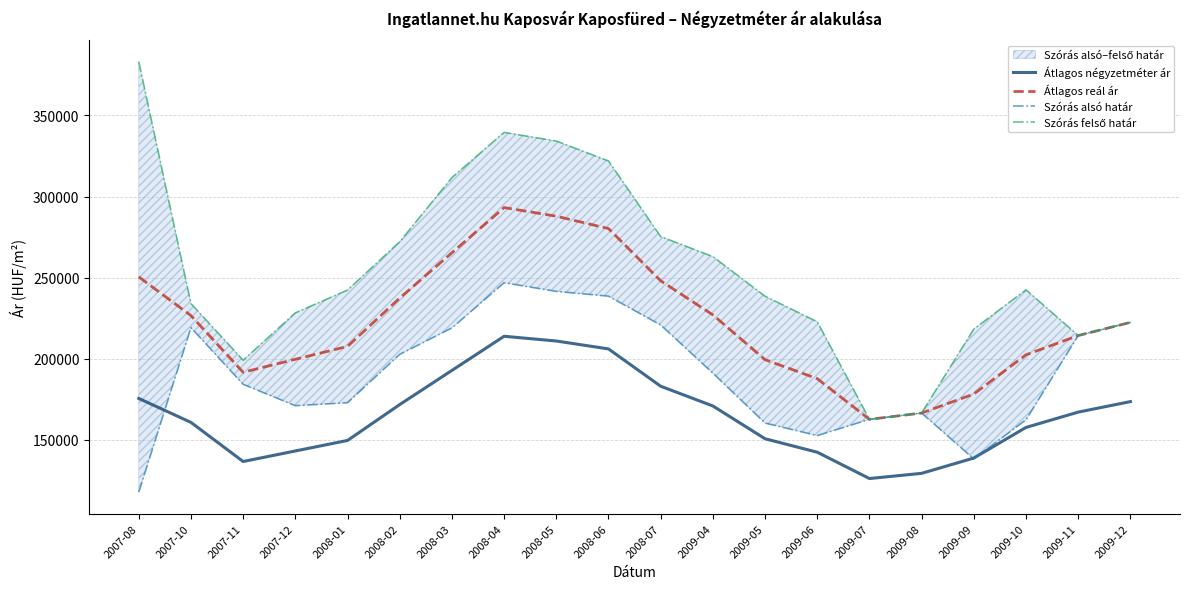

In Átlagos négyzetméter ár, how many points are lower than both neighbors (excluding endpoints)?

2